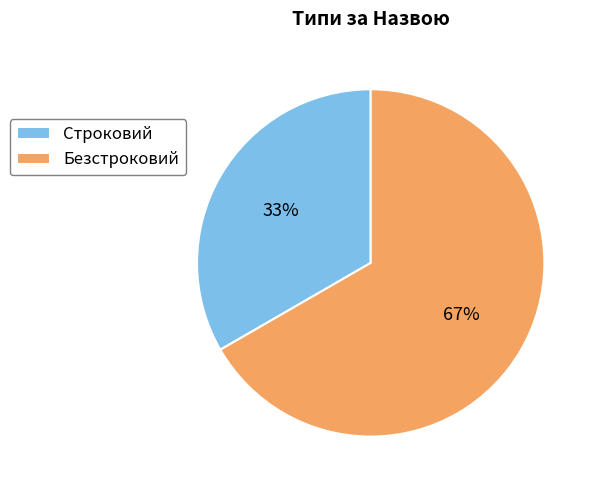

To the nearest percent, what is the average slice percentage?

50%